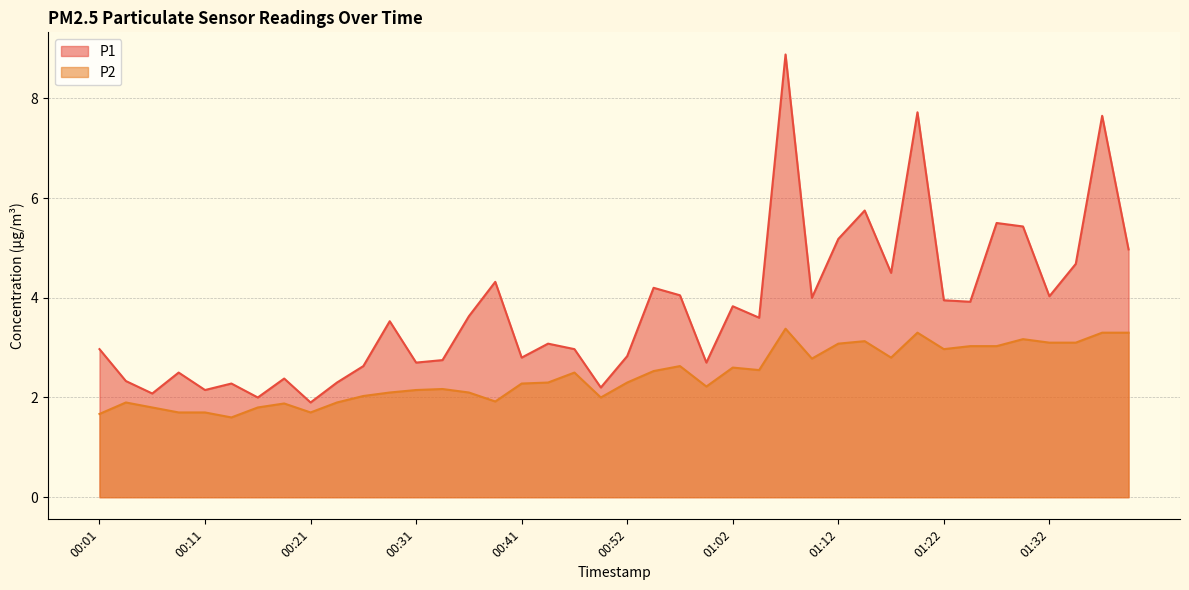

What is the difference between the maximum and minimum values in the P2 series?

1.8